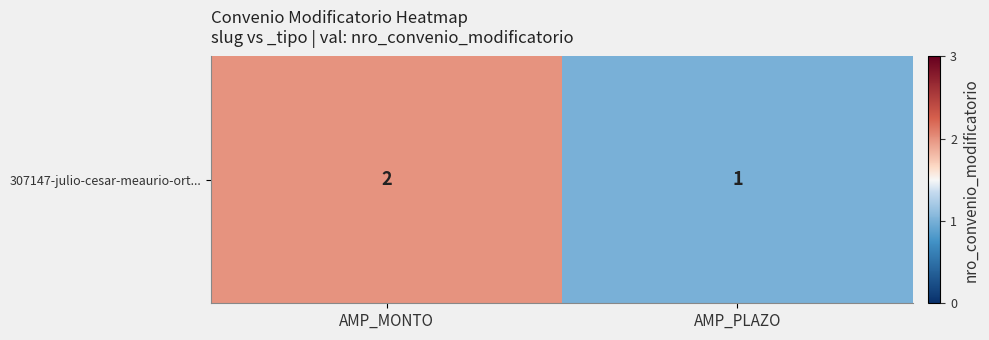

What is the difference between the values at AMP_MONTO and AMP_PLAZO?

1